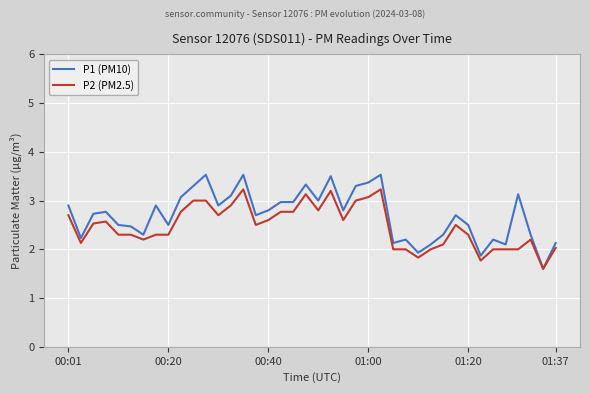

What is the greatest value displayed?

3.5